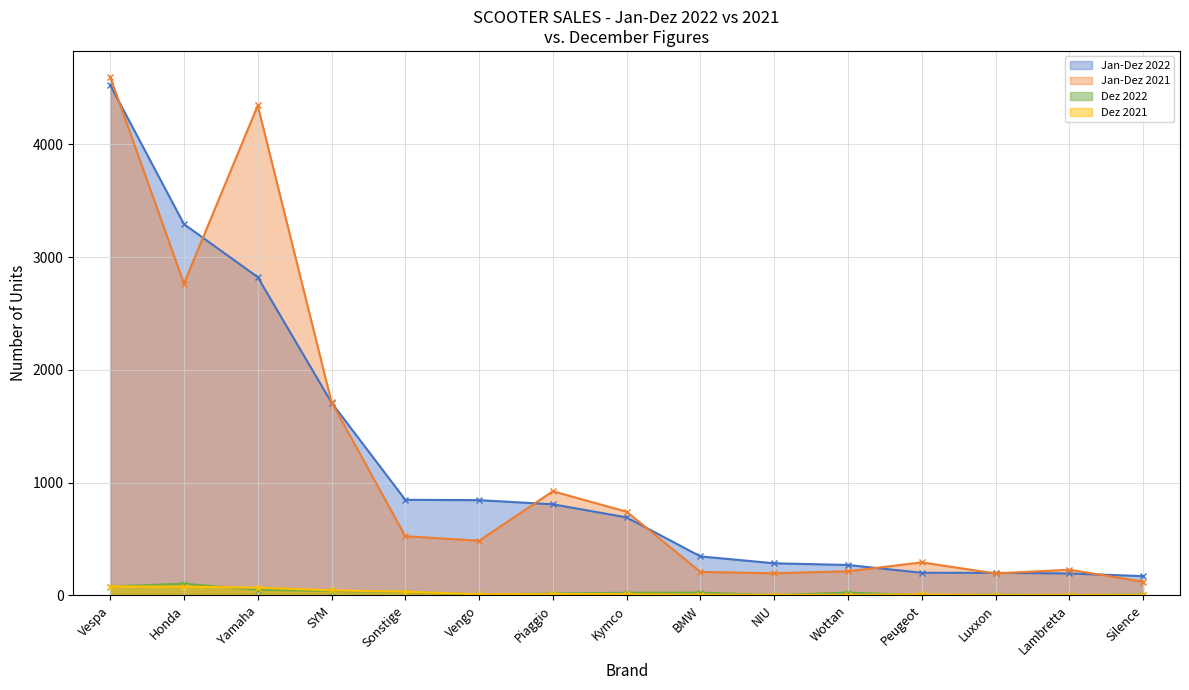

The value of Jan-Dez 2022 at Silence is 84. True or false?

False